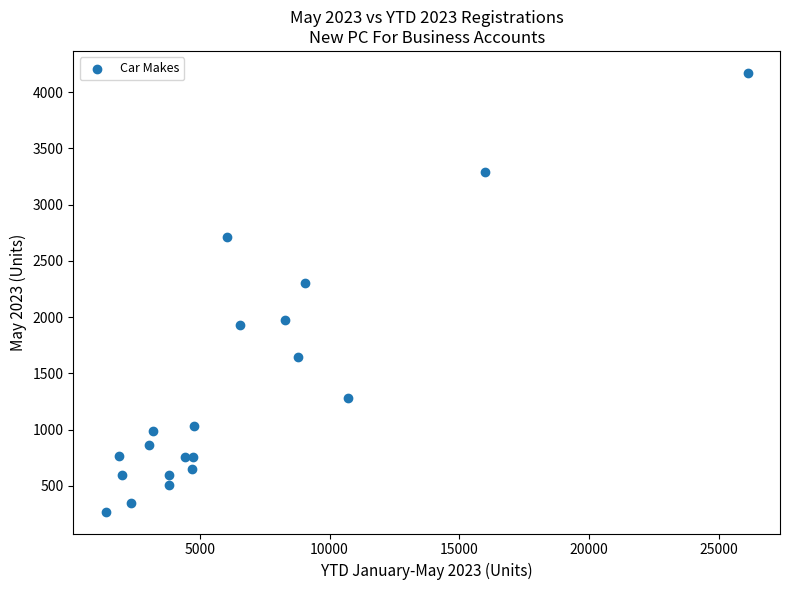

What is the range of X values (max minus min)?

24740